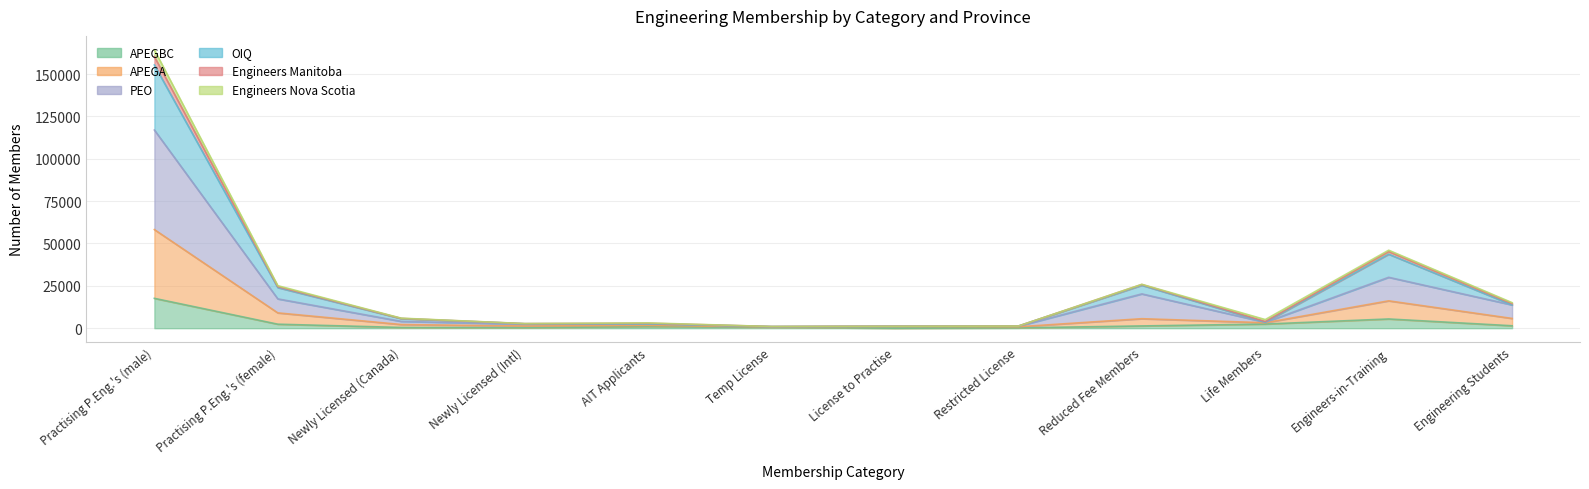

How many values in the APEGA series exceed 3223?

5